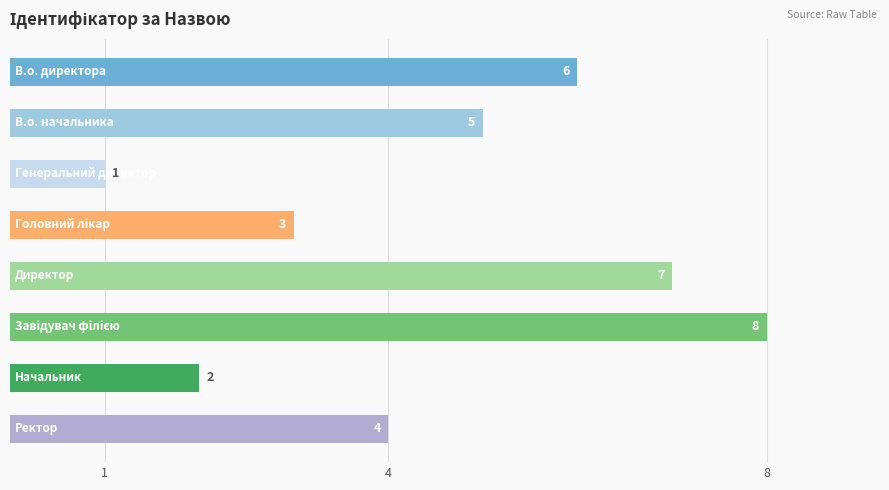

How many data points does each series have?

8